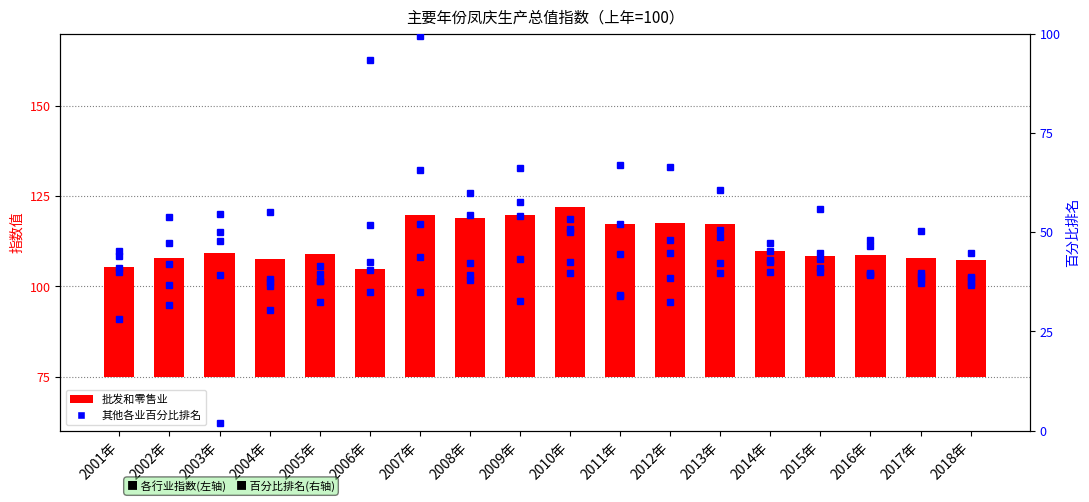

What is the sum of the 其他 values at 2016年 and 2012年?

114.5